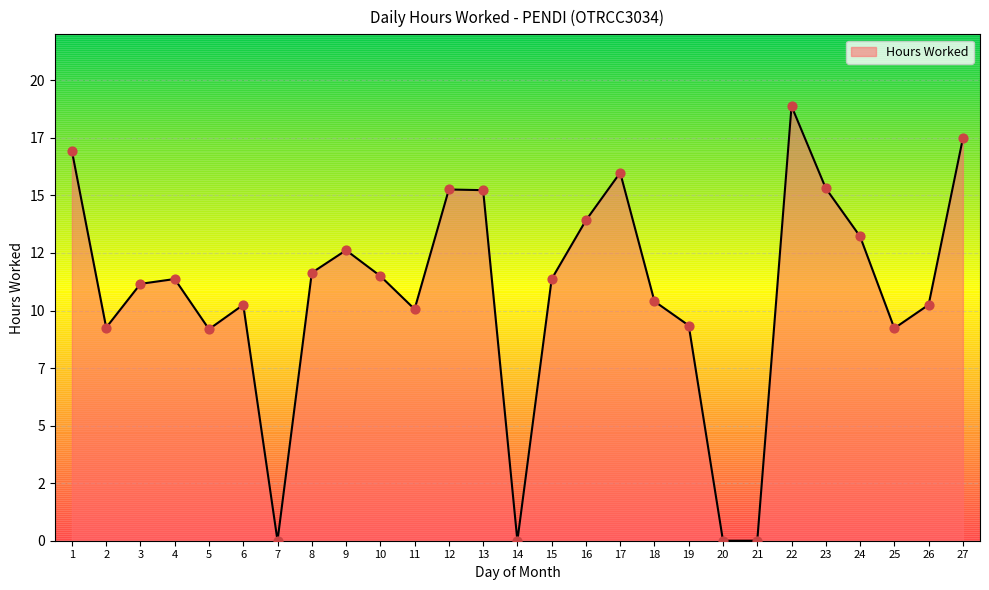

Which has a higher value, 26 or 4?

4